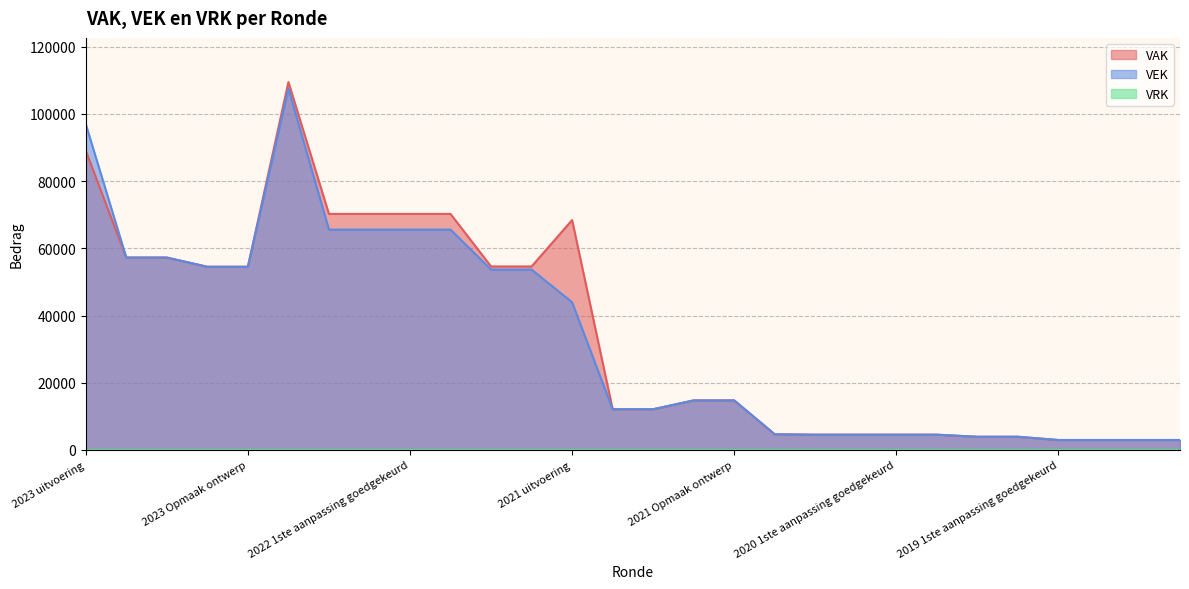

Which series has the widest spread of values?

VAK